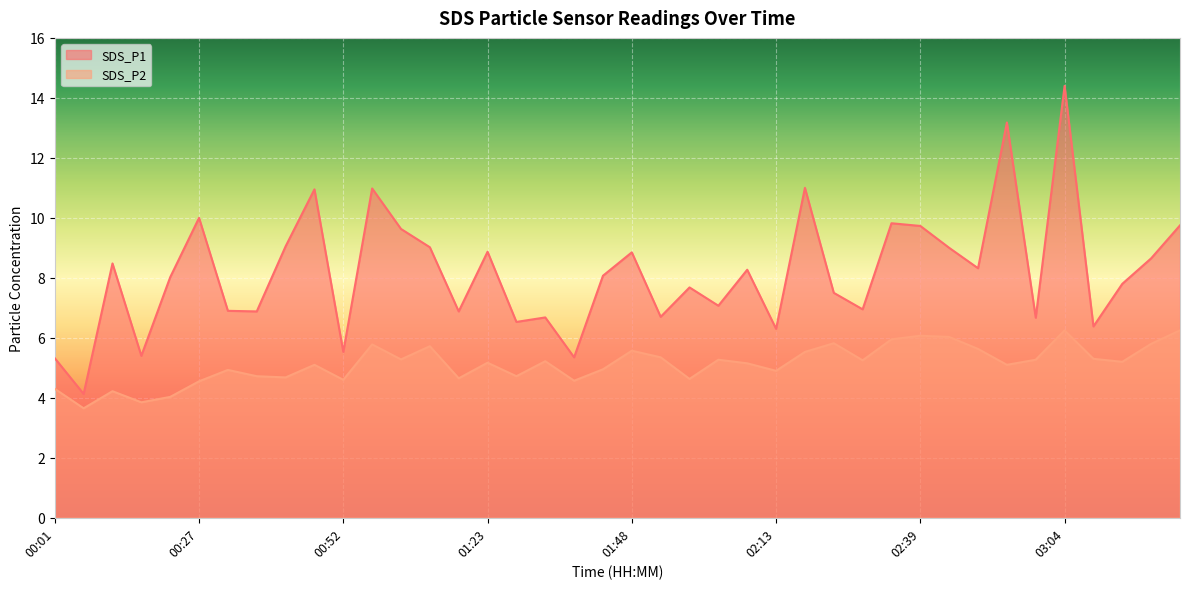

Rank the series at 00:52 from lowest to highest value.

SDS_P2, SDS_P1